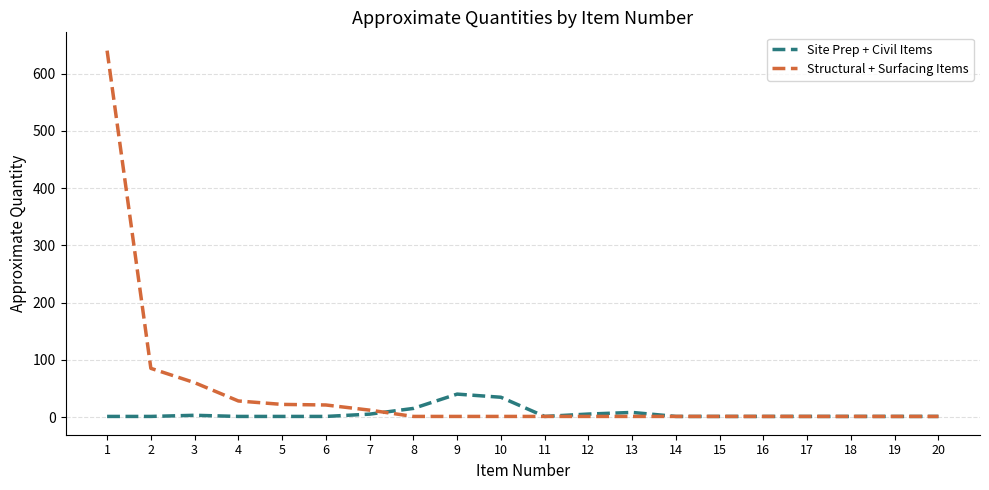

List the series in order of their peak value, highest first.

Structural + Surfacing Items, Site Prep + Civil Items